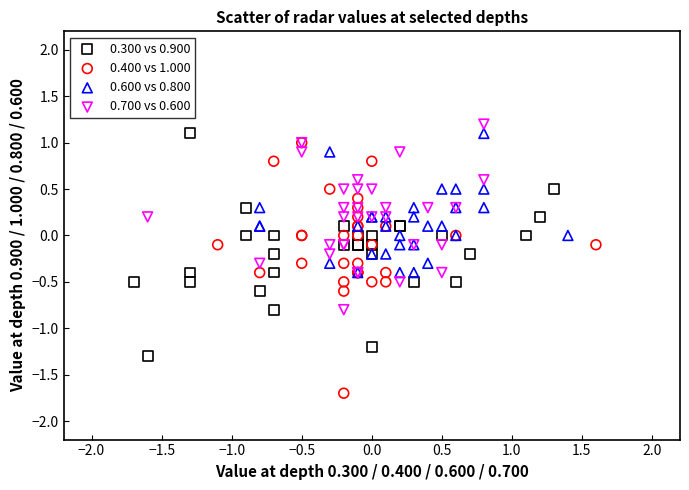

Which series contains the highest Y value?

0.700 vs 0.600